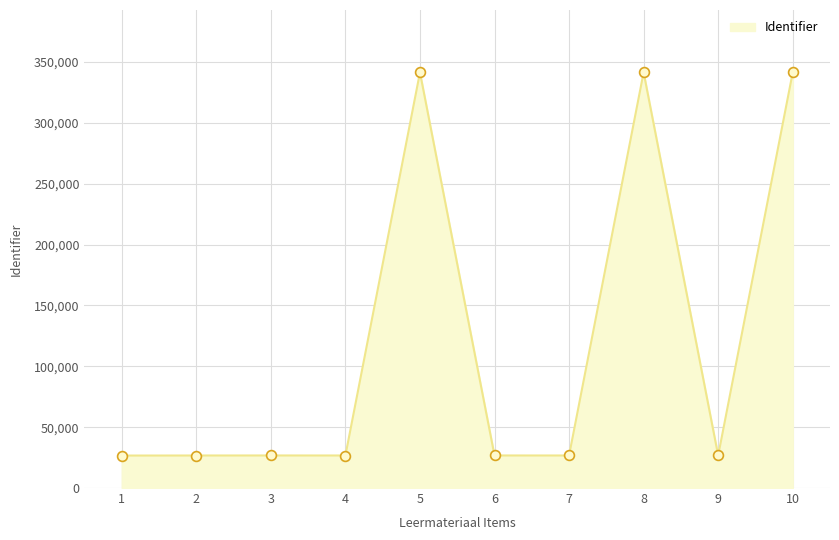

What is the ratio of the value at 6 to the value at 2?

1.0